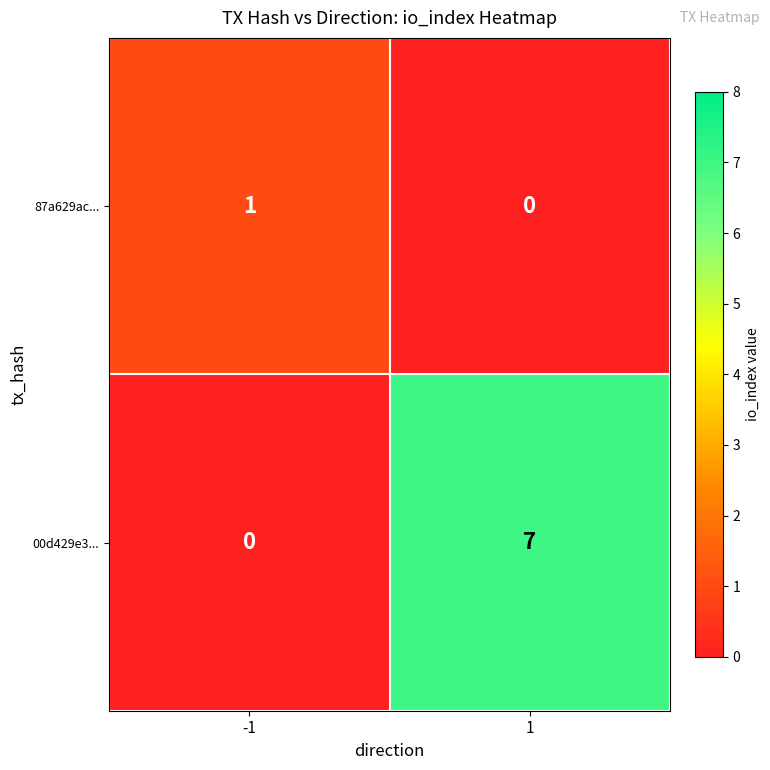

Rank the series at -1 from lowest to highest value.

00d429e3..., 87a629ac...